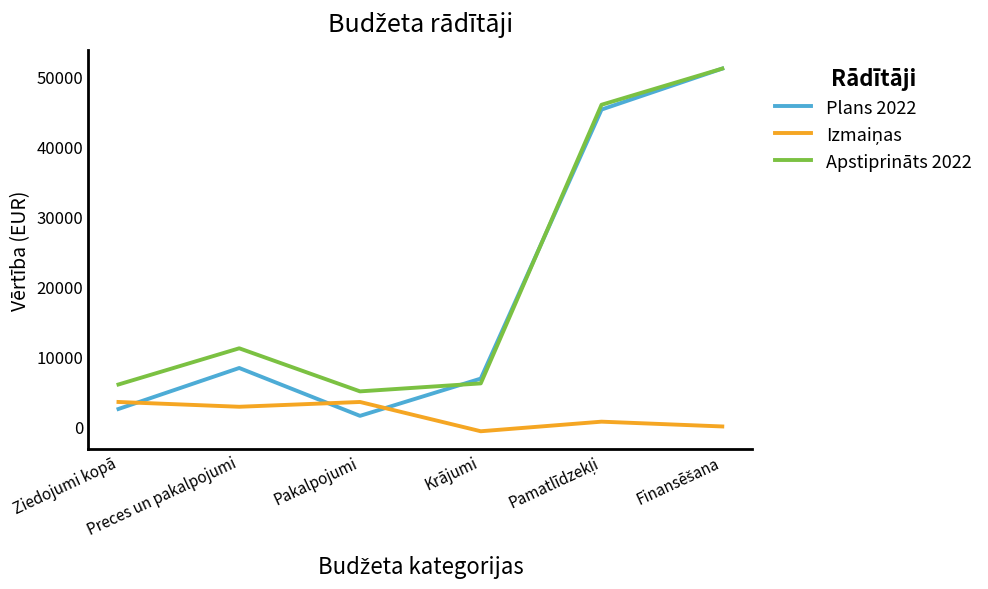

Which series has the largest range (max minus min)?

Plans 2022